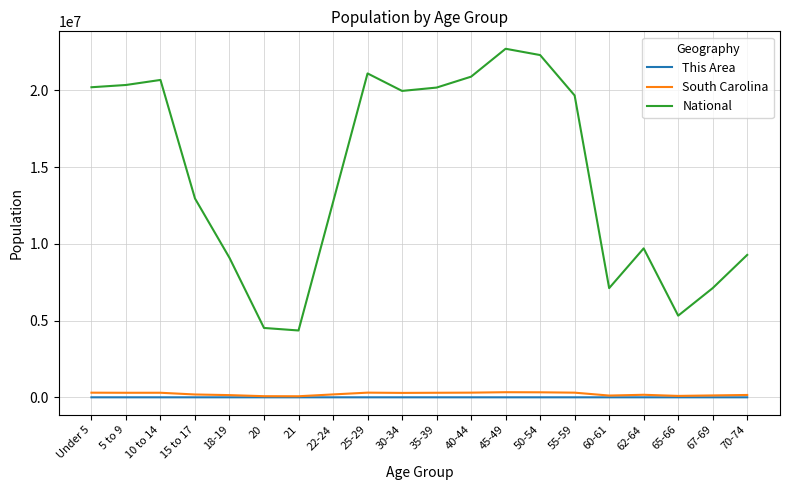

How many lines are shown in the chart?

3